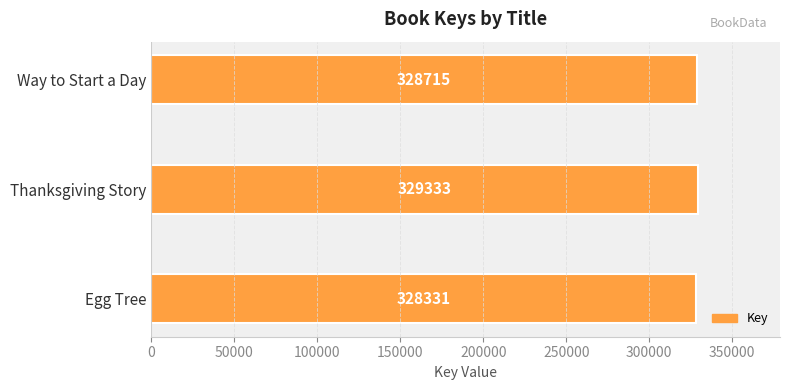

How many distinct data groups are displayed?

1